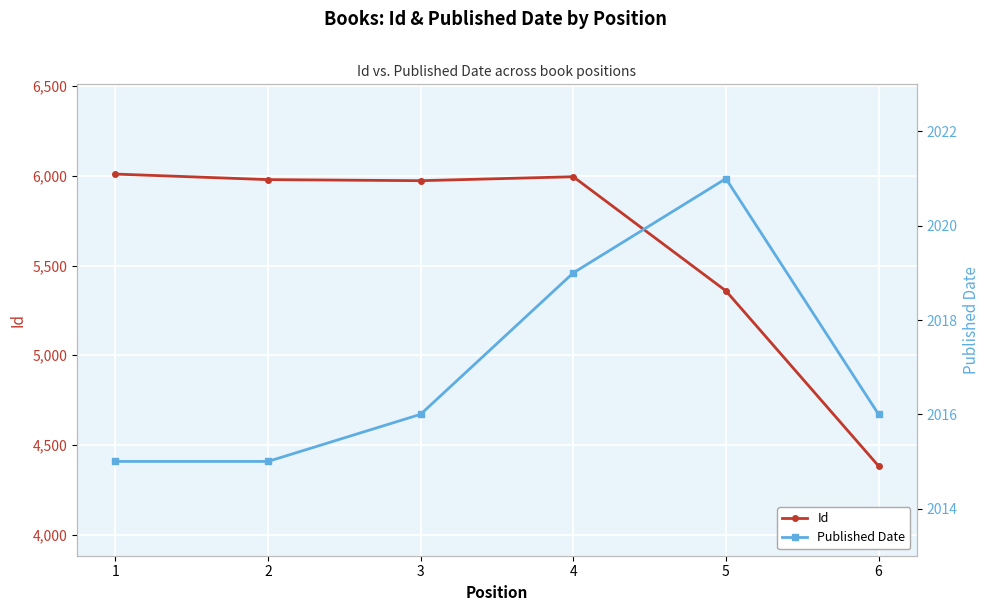

At which category does Published Date reach its first local peak?

5